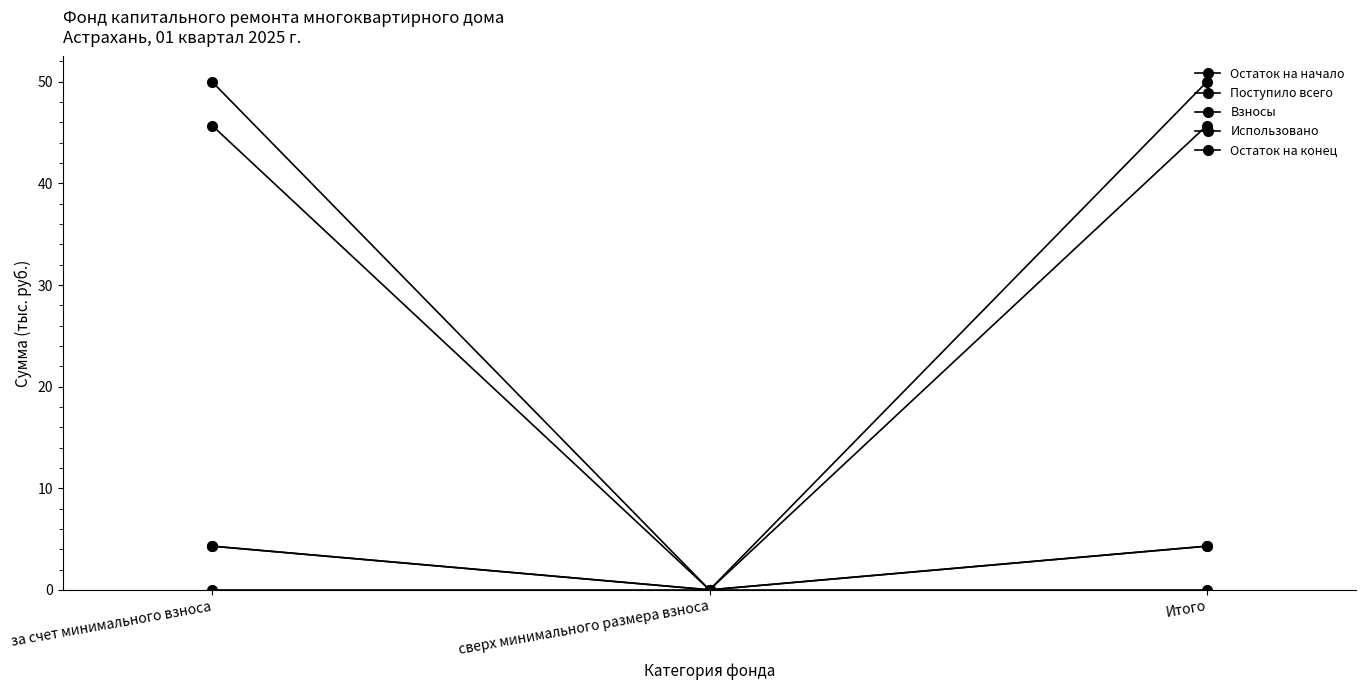

Which series has the widest spread of values?

Остаток на конец